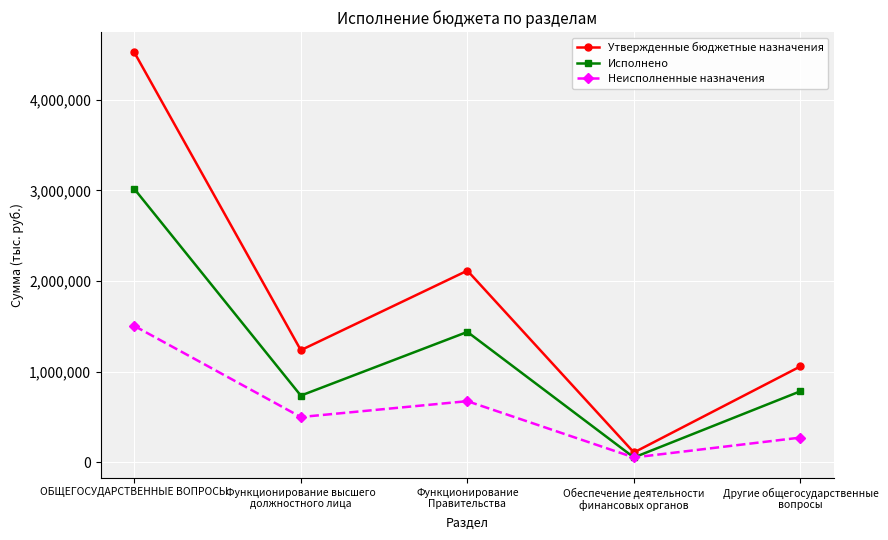

What is the difference between the maximum and minimum values in the Утвержденные бюджетные назначения series?

4412921.0